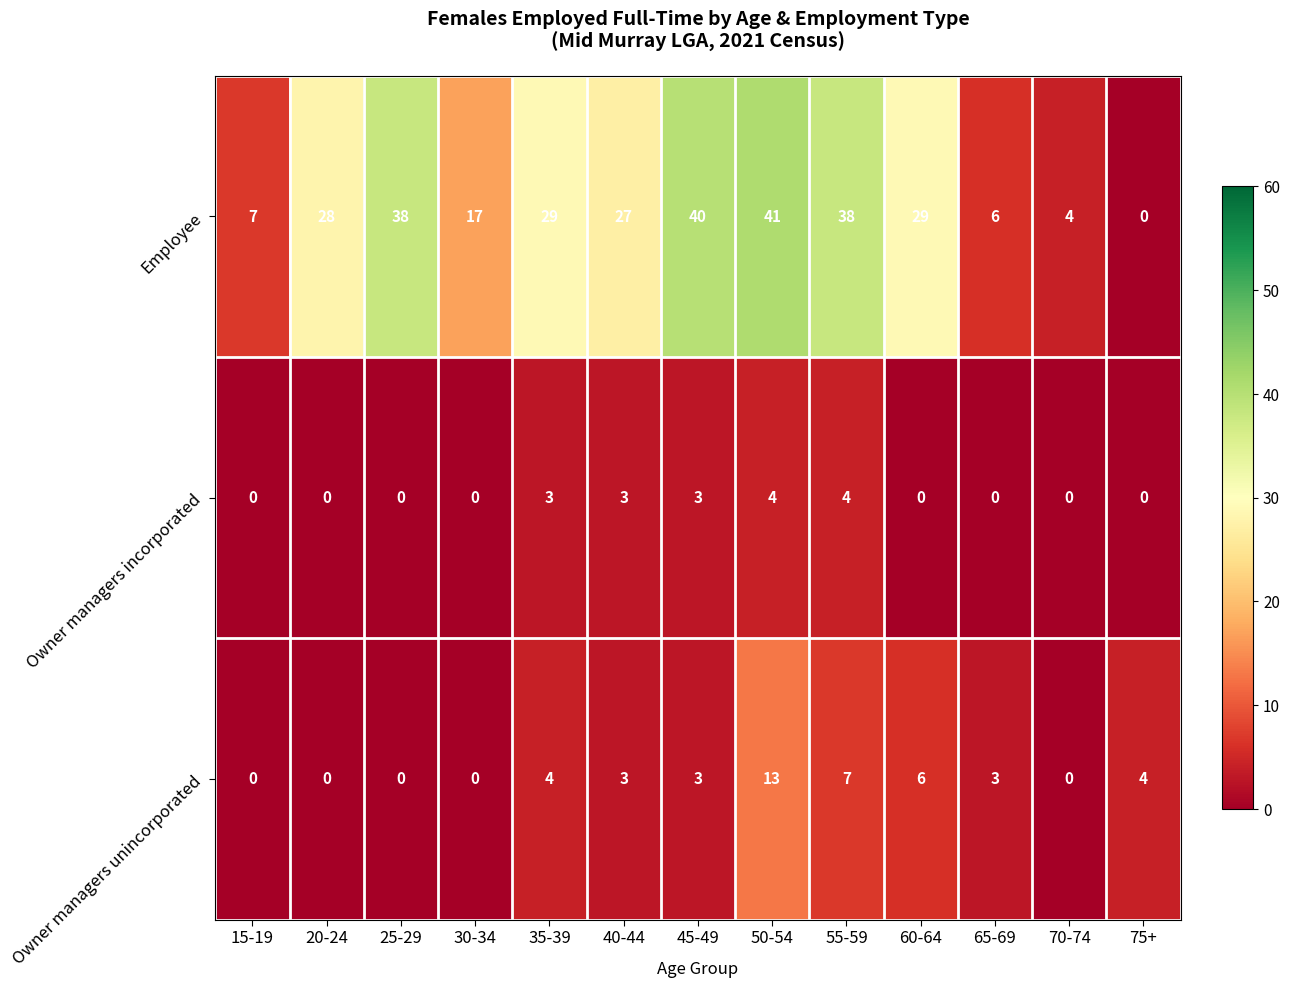

What is the difference between the highest and lowest values at 15-19?

7